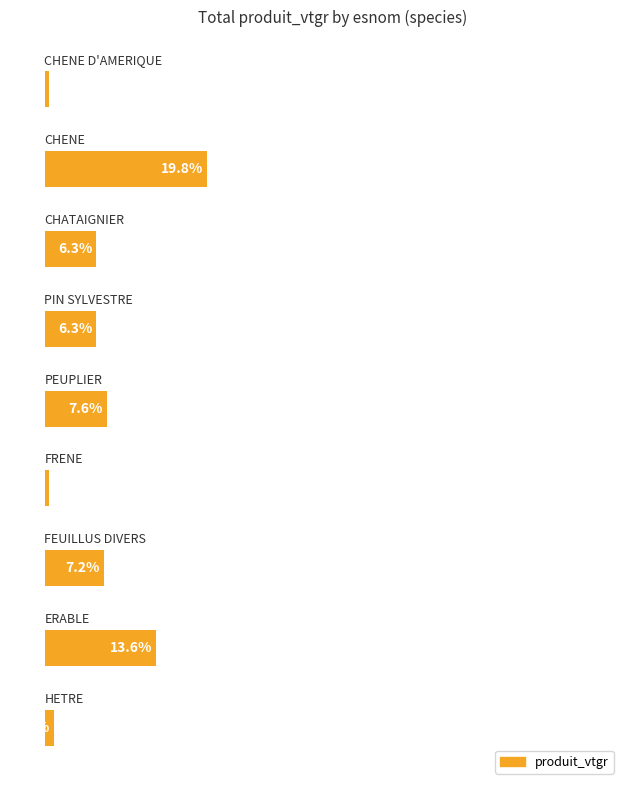

What is the minimum value shown in the chart?

0.5